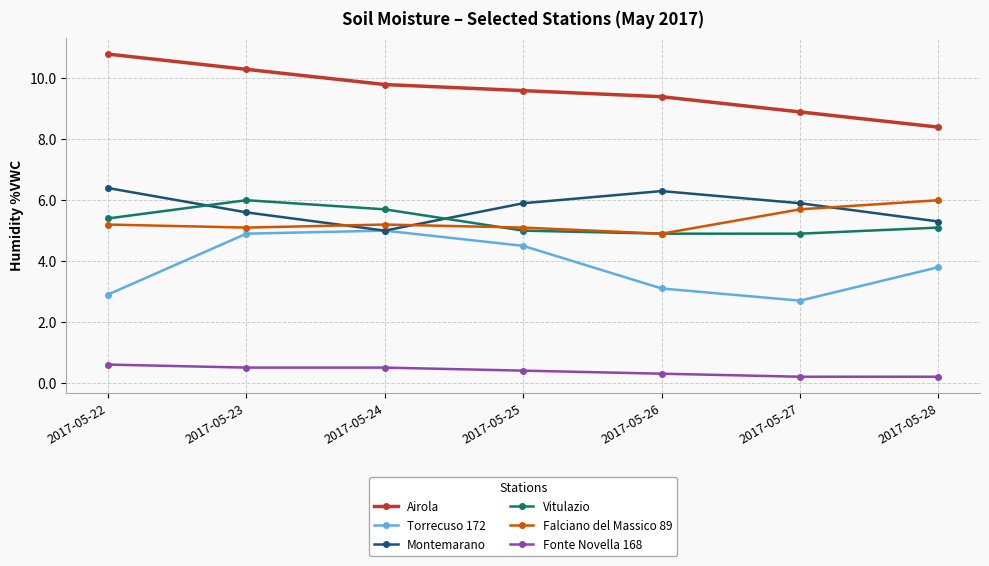

In Montemarano, how many points are higher than both neighbors (excluding endpoints)?

1